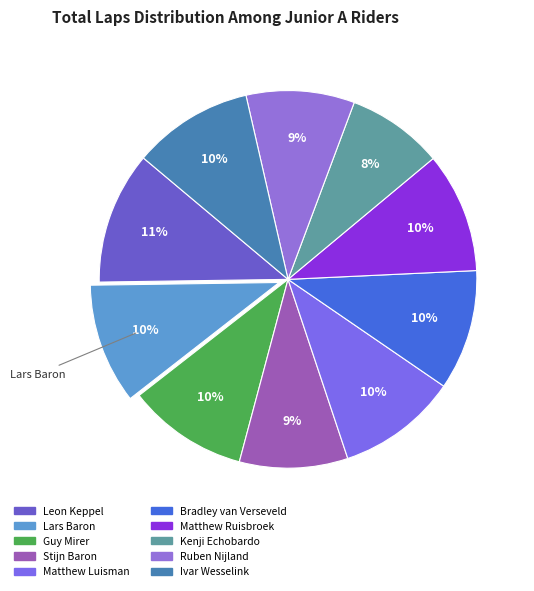

The Lars Baron slice represents 10% of the pie. True or false?

True